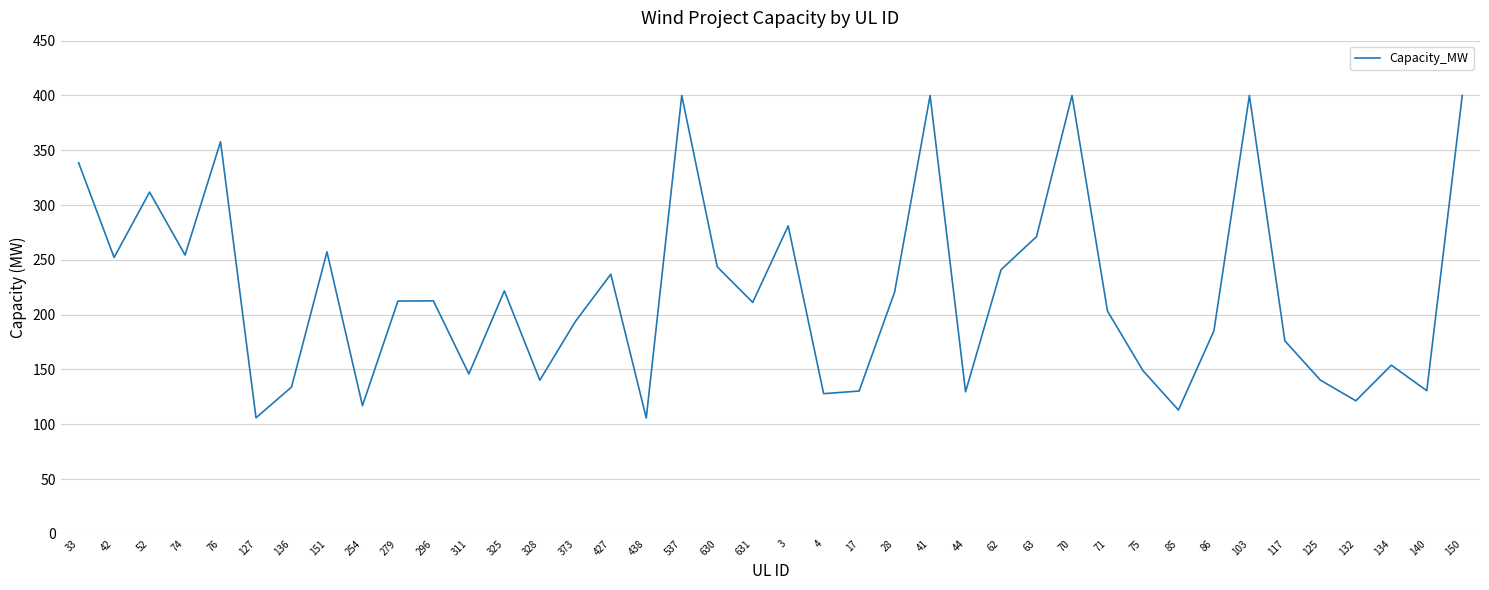

Does the chart have visible grid lines?

Yes